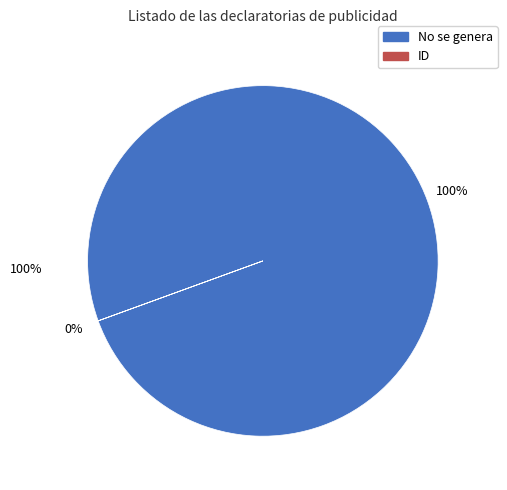

Which slice represents more than half of the pie?

No se genera